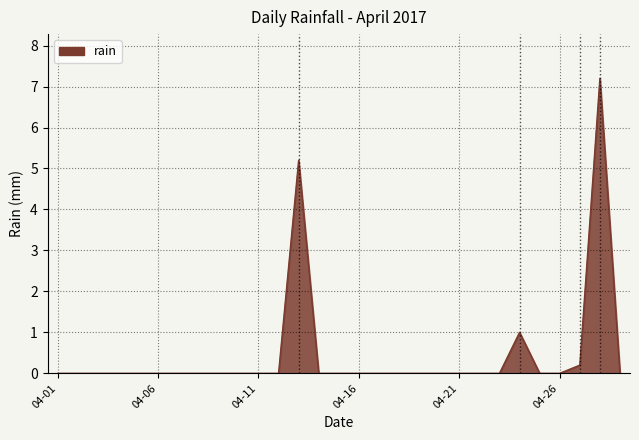

Does the chart have visible grid lines?

Yes